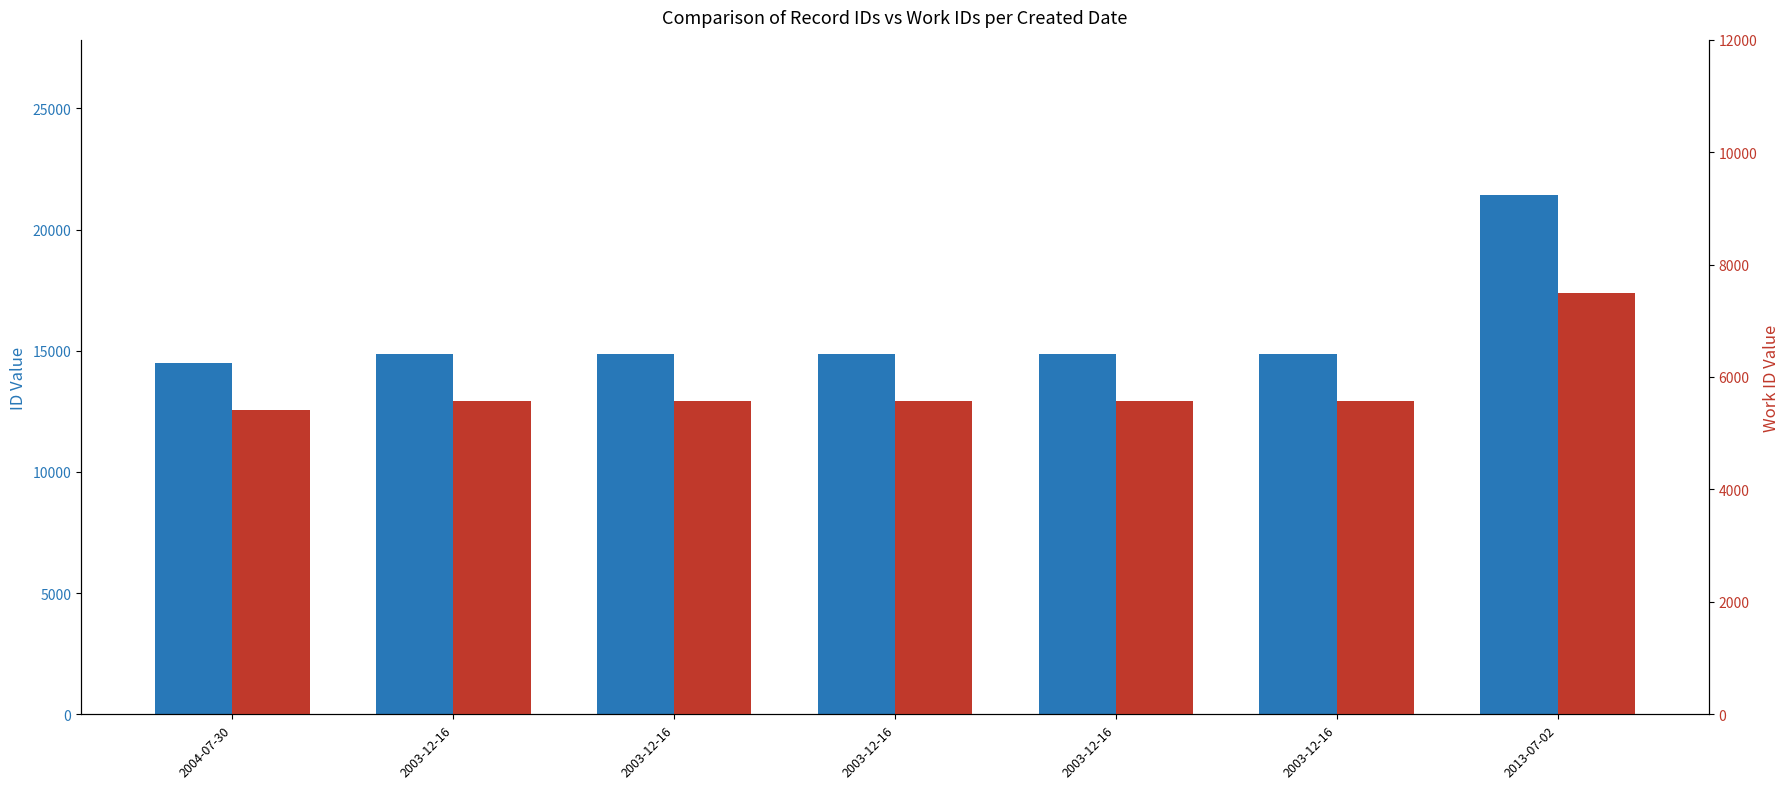

The value of id at 2003-12-16 is 2993. True or false?

False